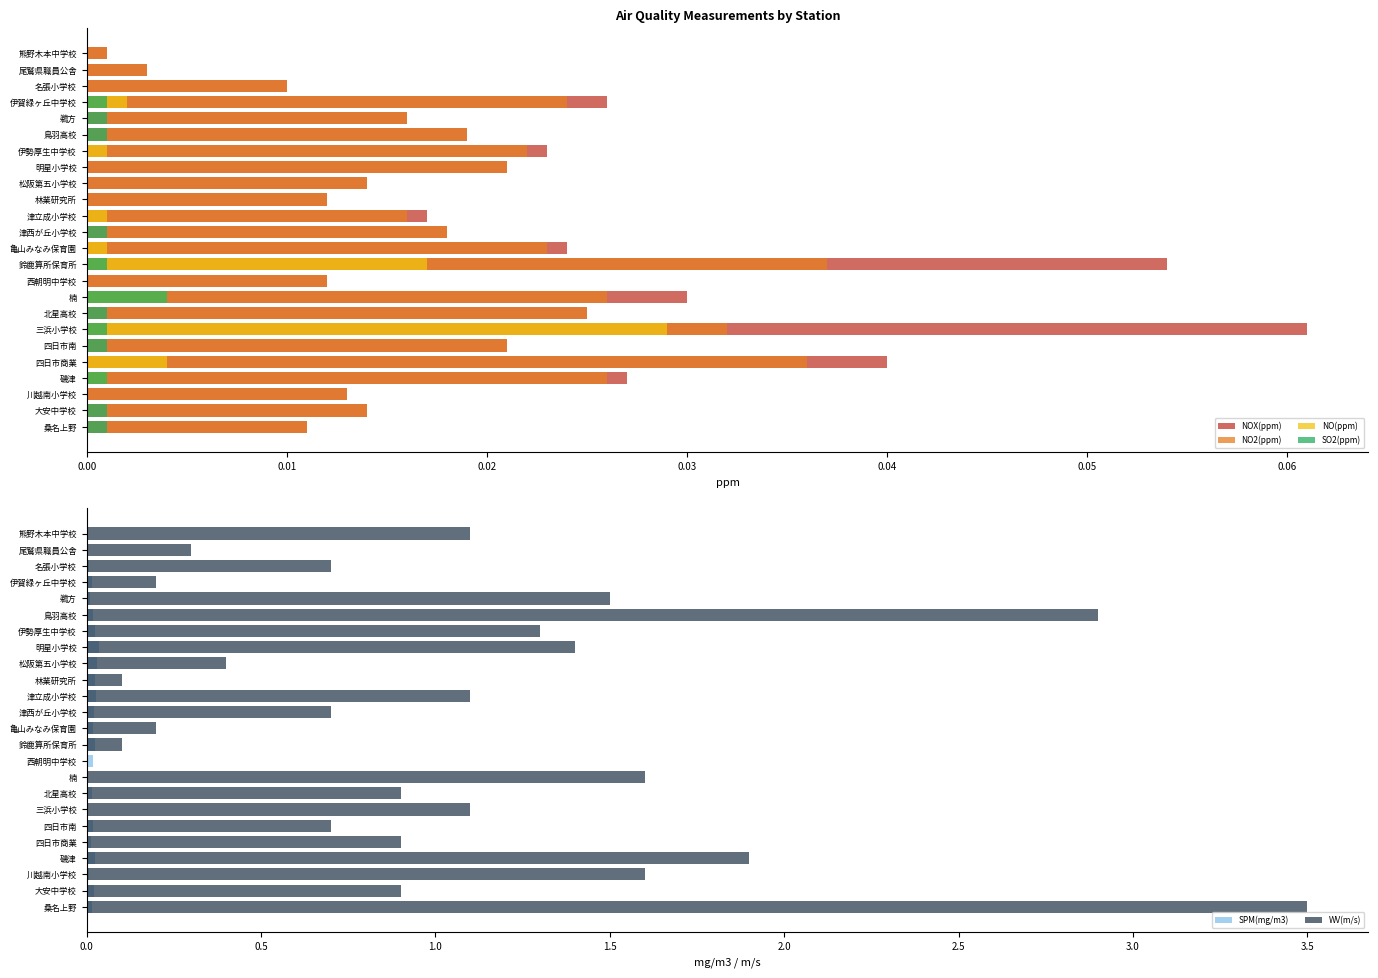

What is the greatest value displayed?

3.5